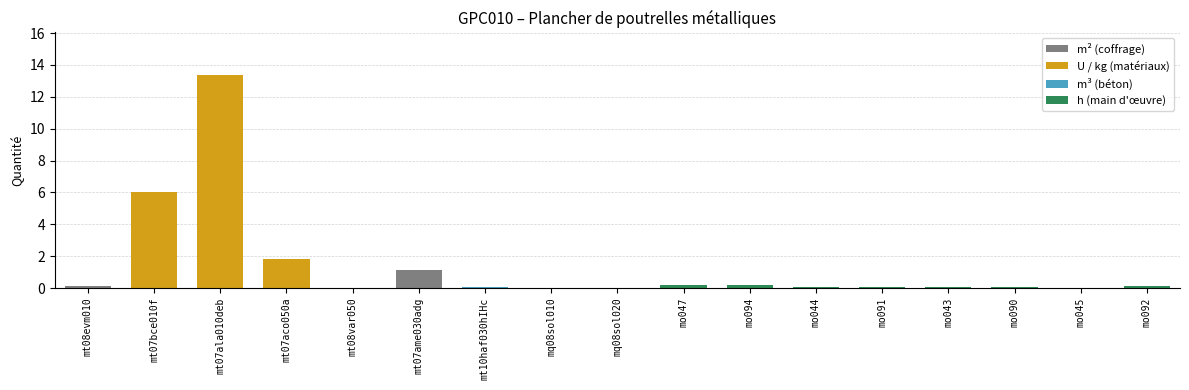

At which category does the chart reach its peak across all series?

mt07ala010deb